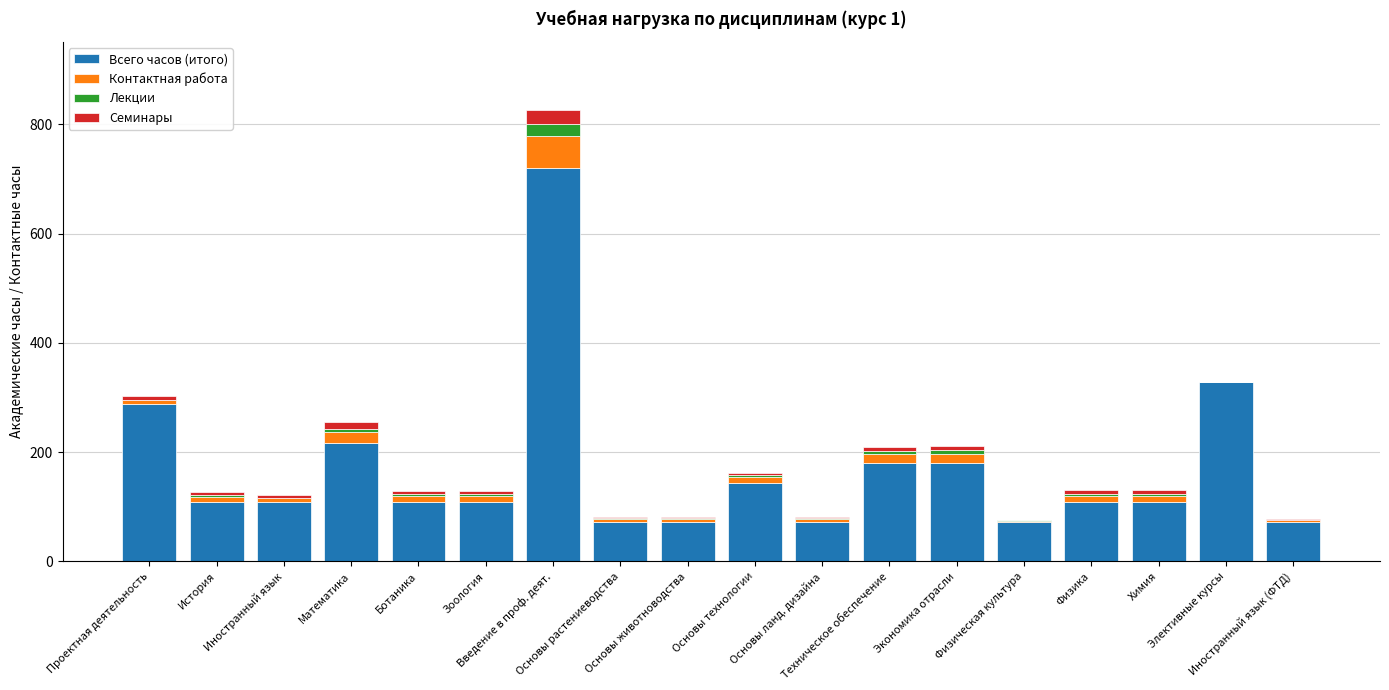

Where is Контактная работа nearest to the value 29?

Математика